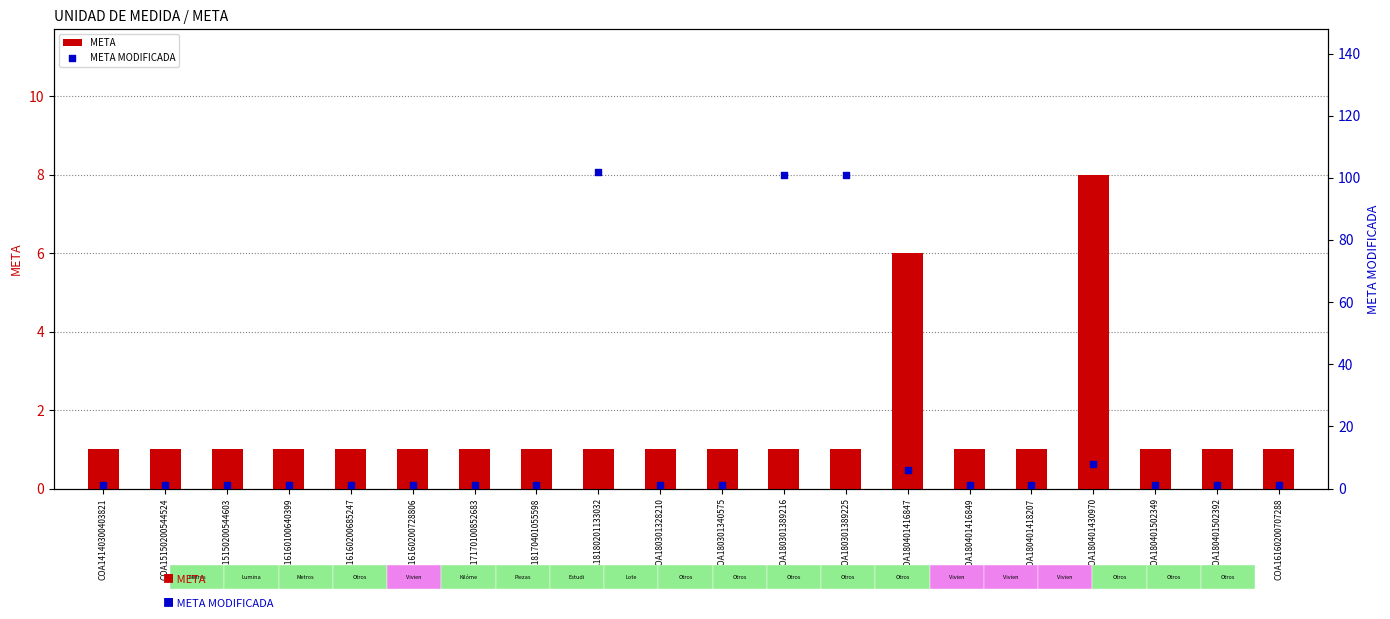

At how many categories does at least one series exceed 99?

3